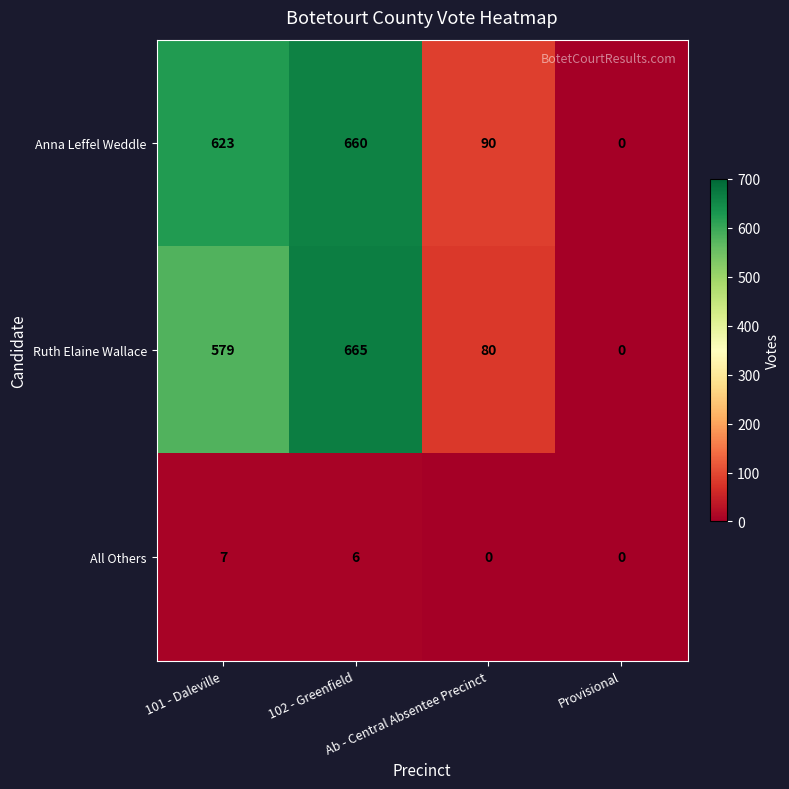

What is the difference between the second highest and second lowest values in the Anna Leffel Weddle series?

533